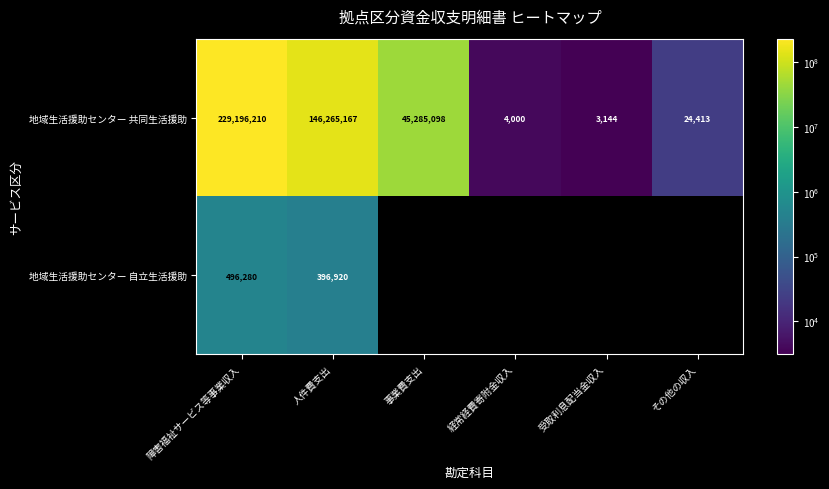

What is the total value across all series at 人件費支出?

146662087